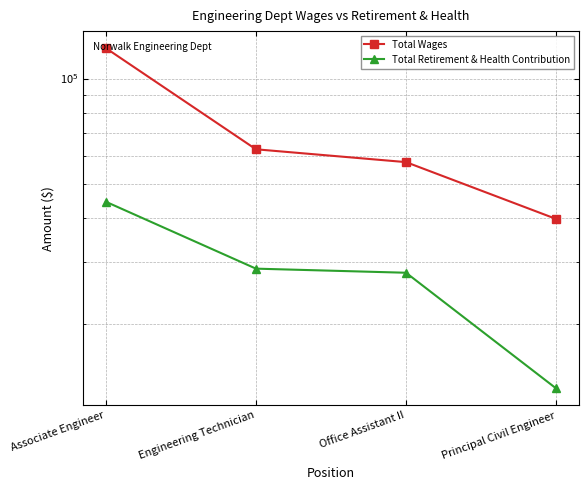

Which has a higher value, Associate Engineer or Office Assistant II?

Associate Engineer